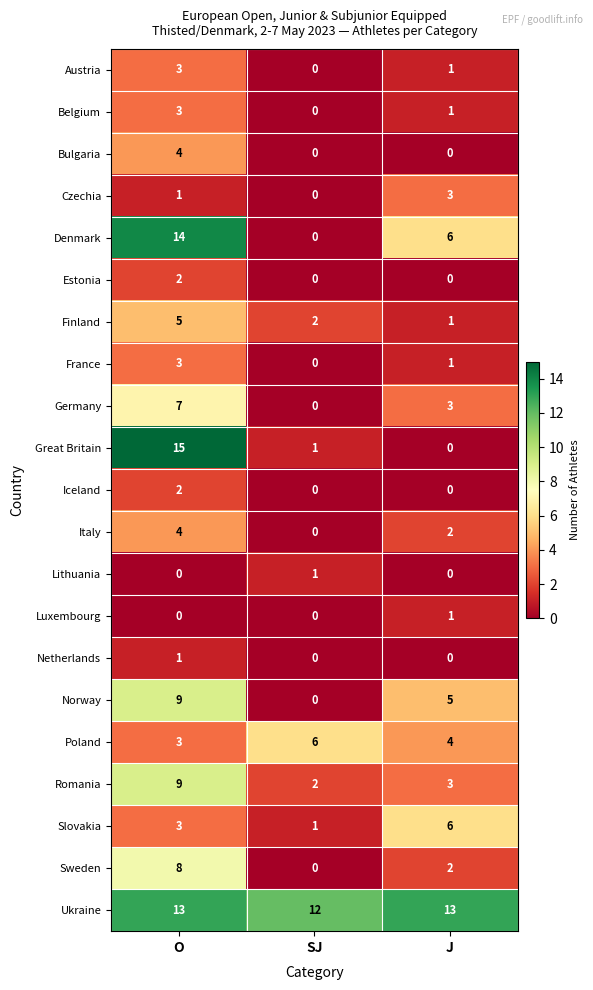

Which label corresponds to the largest value in the chart?

O